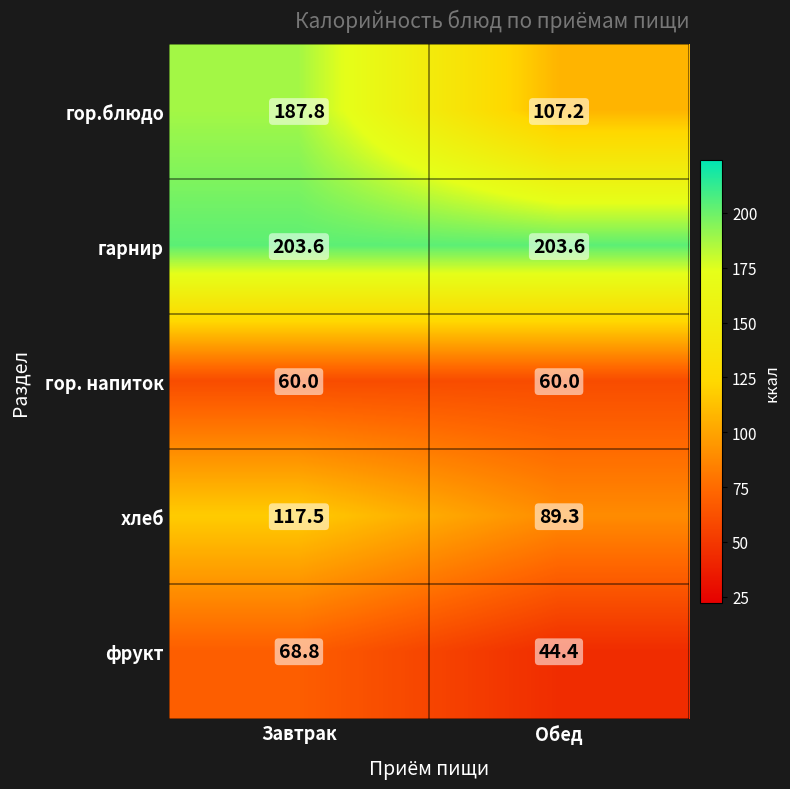

Is it true that гарнир equals 332.2 at Завтрак?

False